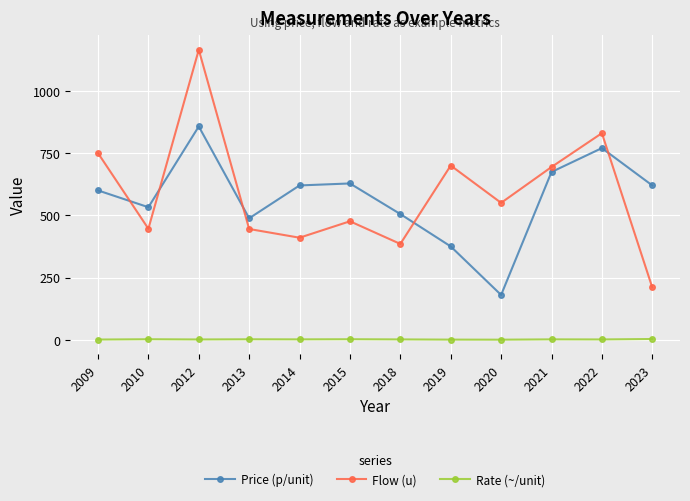

What is the average value of the Price (p/unit) series?

570.8